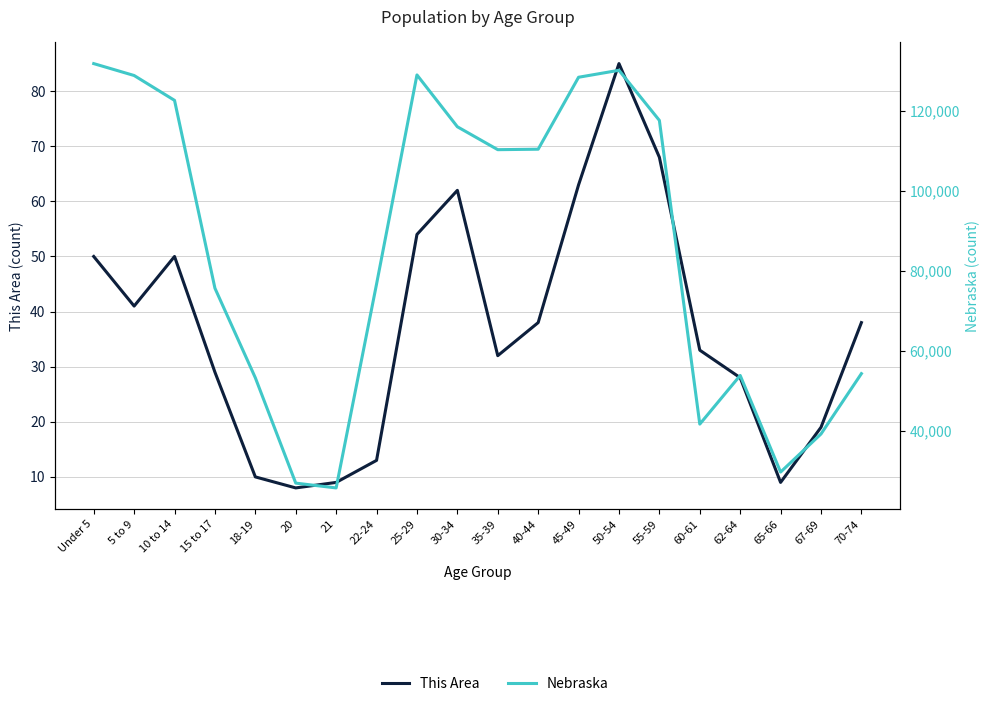

True or false: Nebraska and This Area intersect in this chart.

False